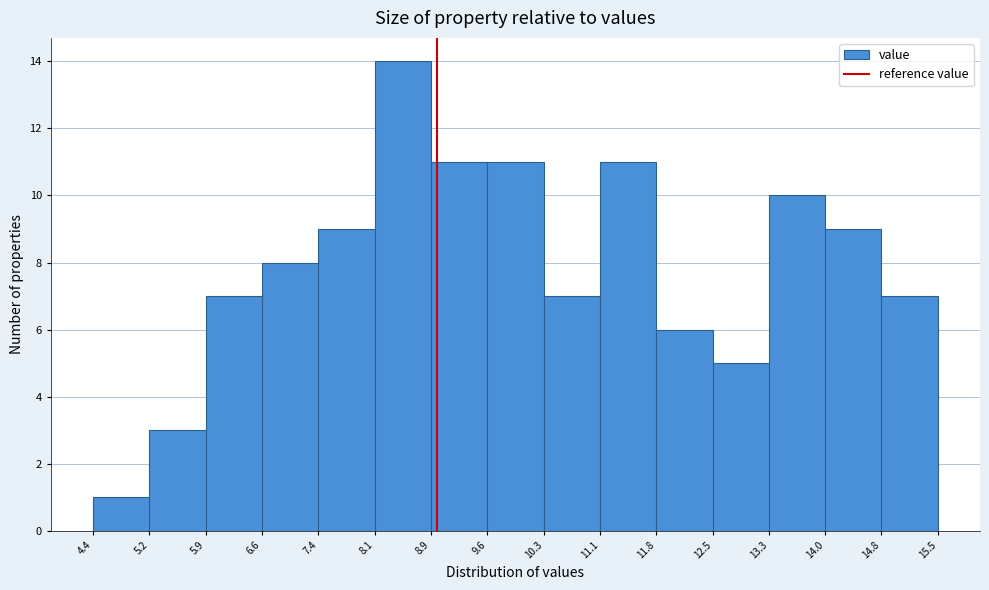

How tall is the bar that spans 5.2 to 5.9 on the x-axis? The values are not printed on the chart, so give them approximately, as read against the axis.

3